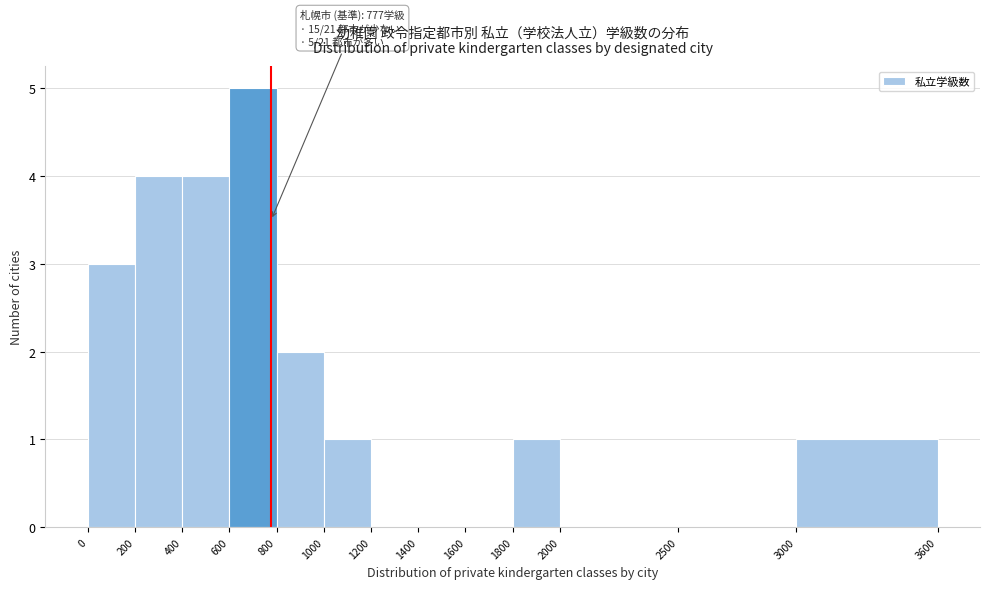

Over which range of the x-axis is the bar tallest?

600 to 800